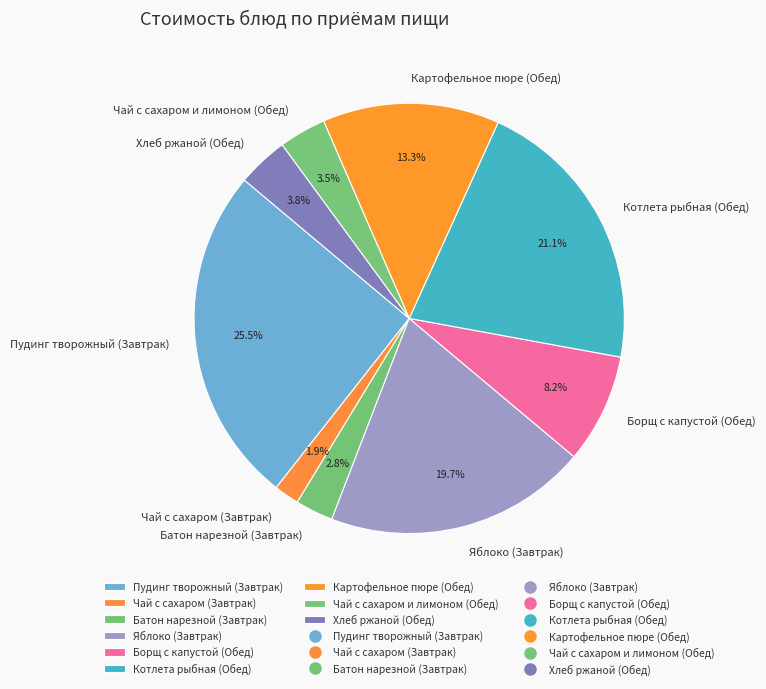

Between Борщ с капустой (Обед) and Чай с сахаром (Завтрак), which is larger?

Борщ с капустой (Обед)